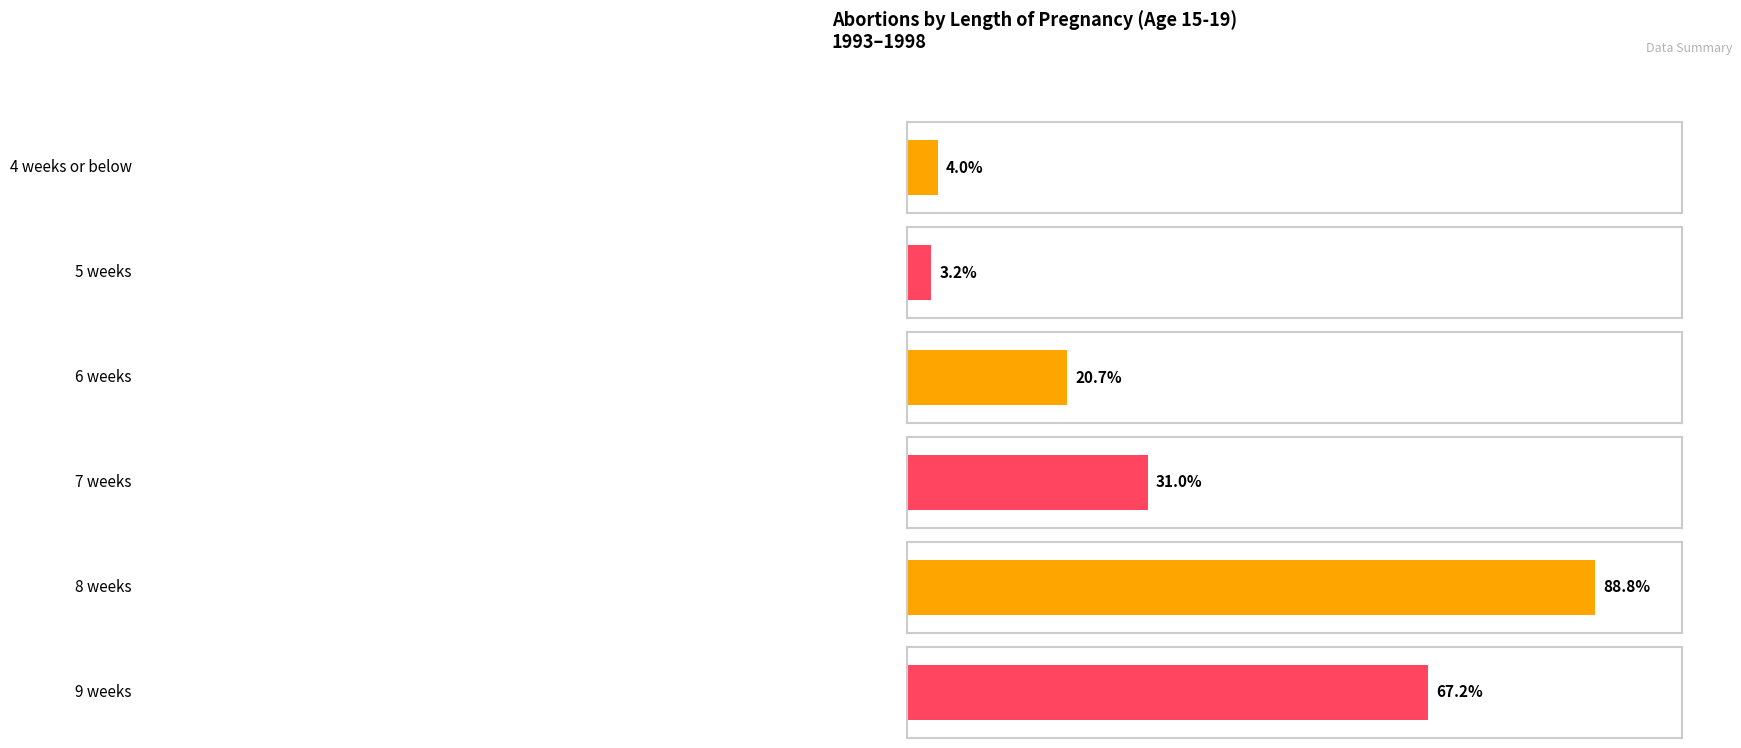

The 9 weeks series shows 29 at 1995. True or false?

False